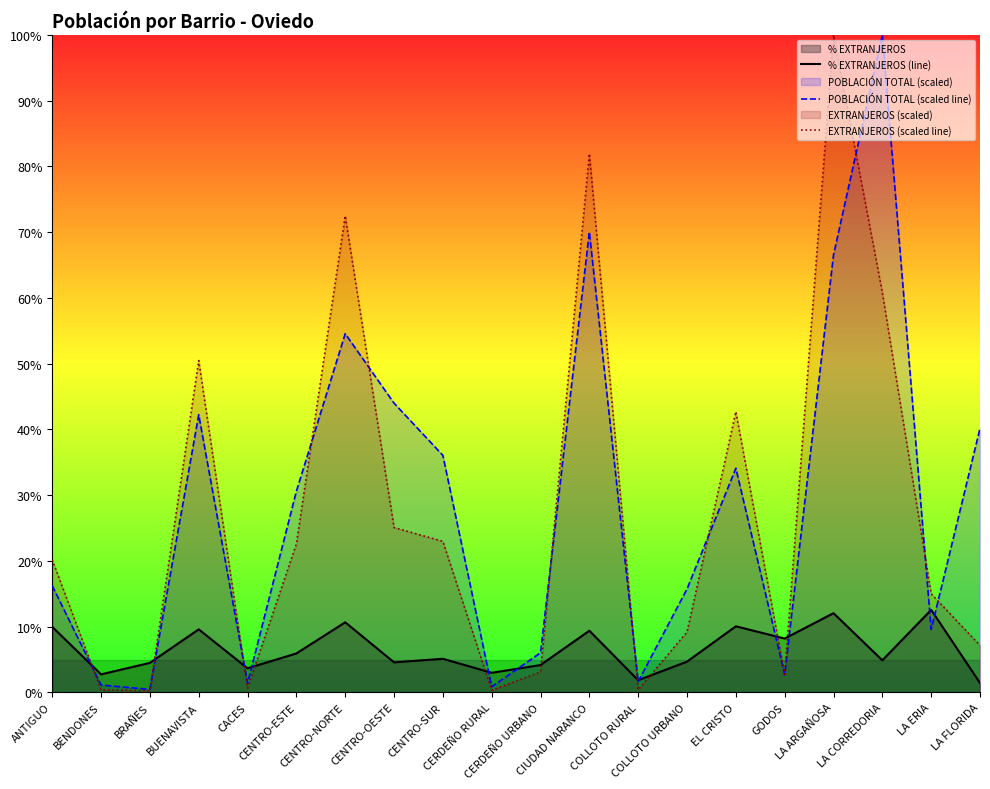

At which category does POBLACIÓN TOTAL (scaled line) reach its first local peak?

BUENAVISTA